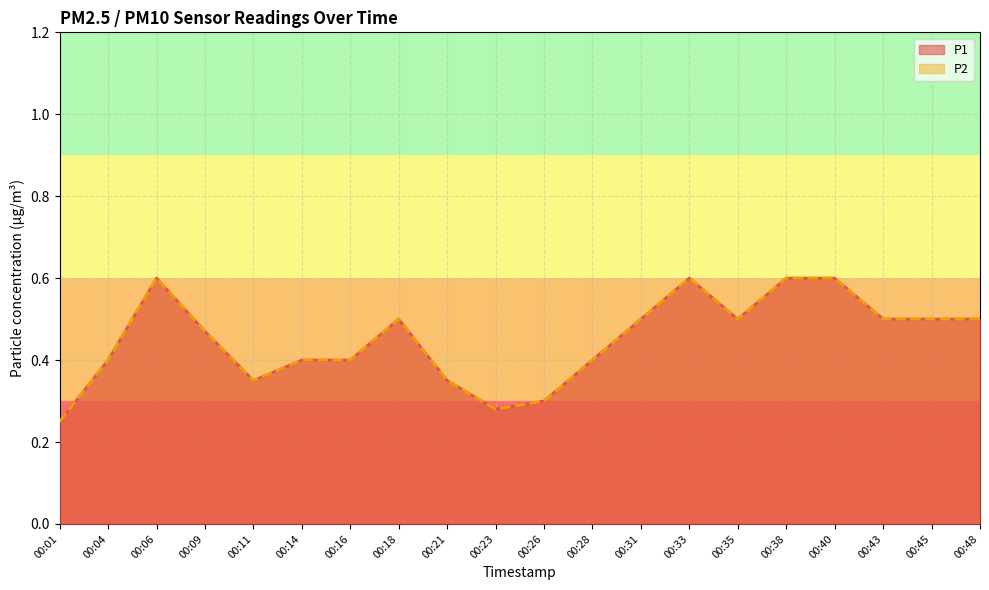

What is the minimum value for P2?

0.2